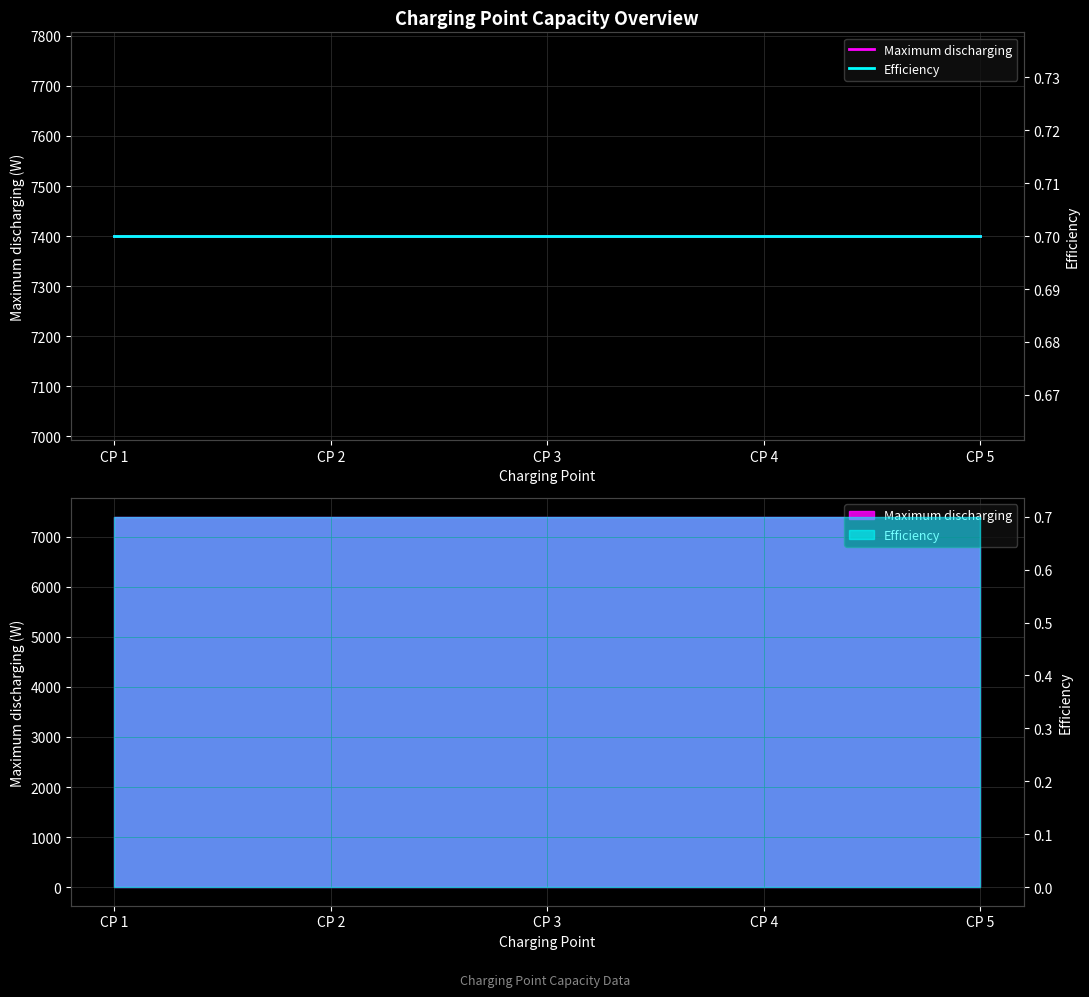

What is the minimum value for Maximum discharging?

7400.0